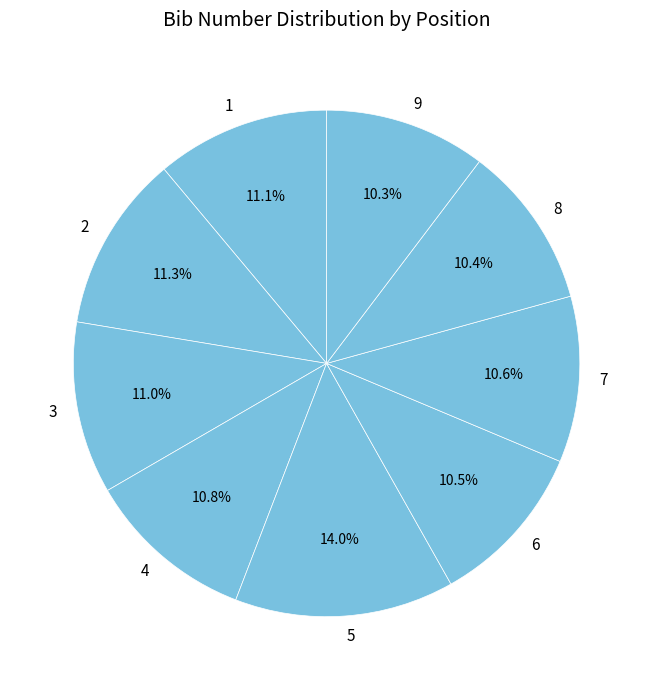

How many segments does this pie chart have?

9